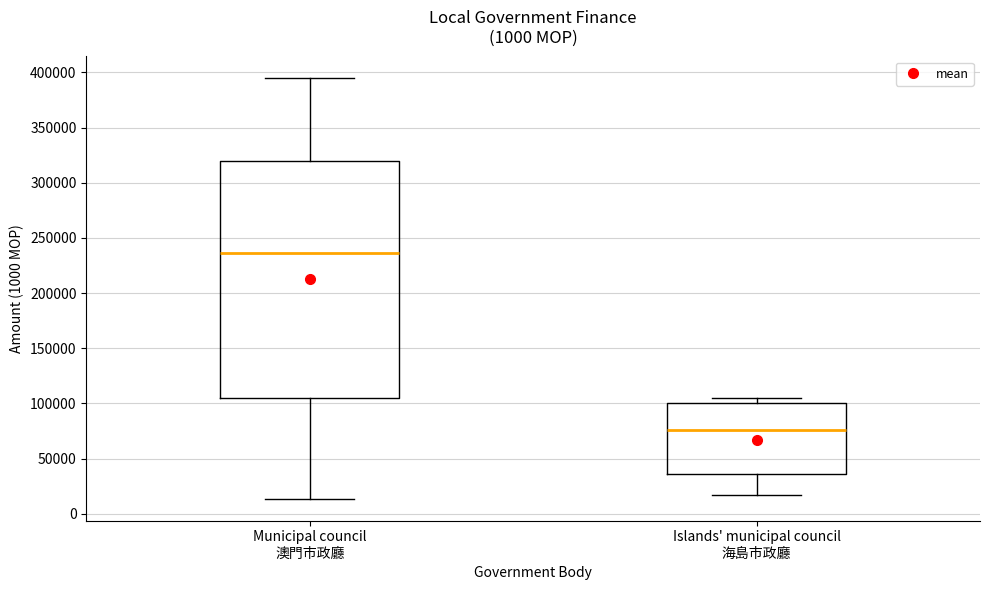

Reading left to right, transcribe this box plot: for each box, give where its median line is, the range the box spans, and where its two whiskers end, as read against the y-axis. The values are not printed on the chart, so give them approximately, as read against the axis.

Municipal council 澳門市政廳: median 235000, box 105000 to 320000, whiskers 15000 to 395000
Islands' municipal council 海島市政廳: median 75000, box 35000 to 100000, whiskers 15000 to 105000